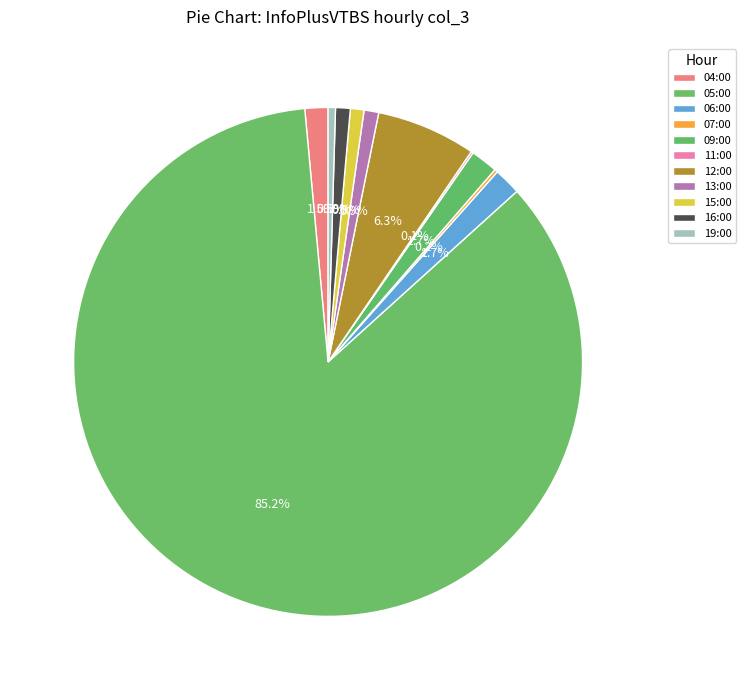

What is the smallest slice in the pie chart?

11:00